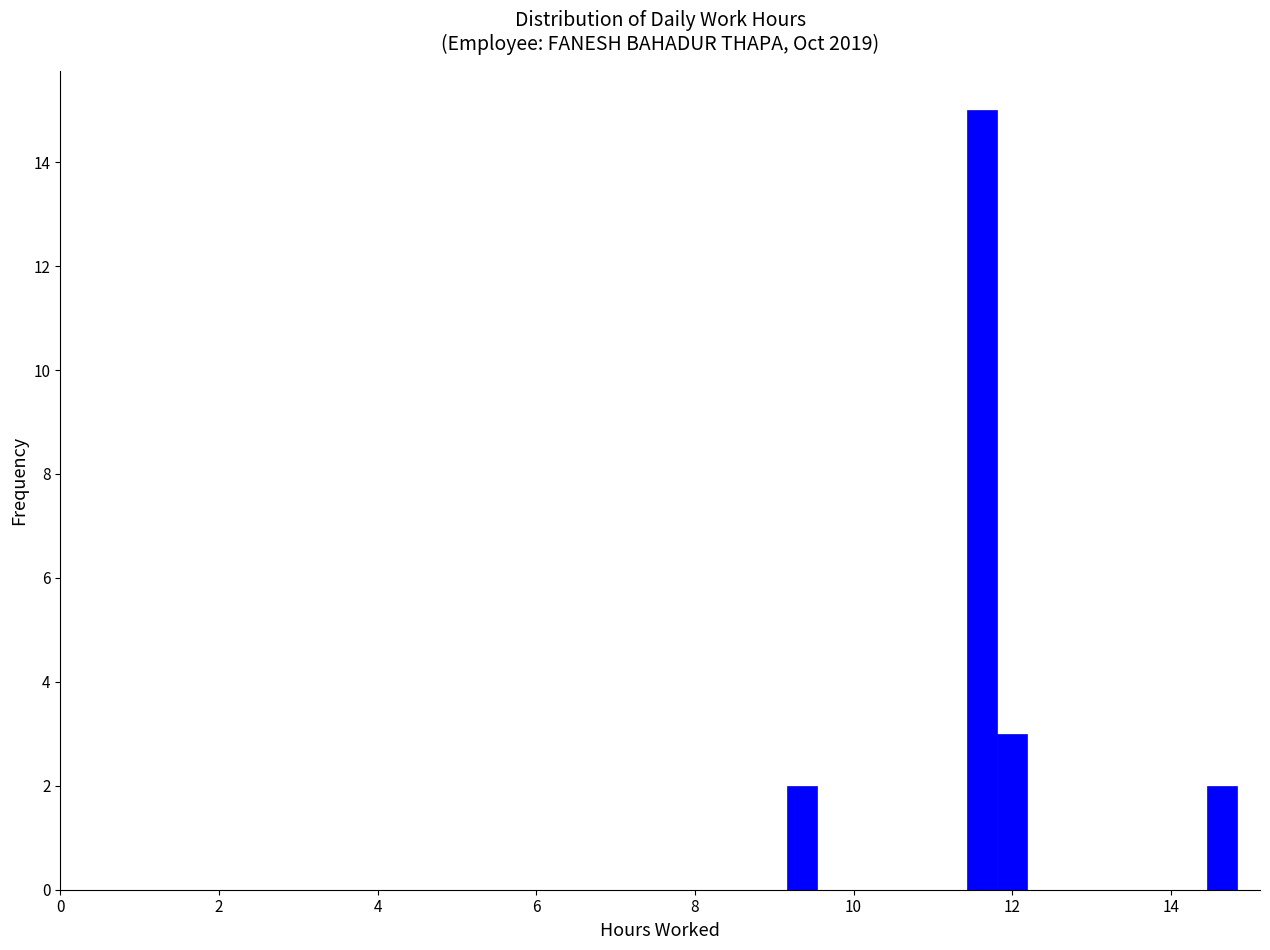

Read against the x-axis, roughly where is the centre of the tallest bar?

11.6